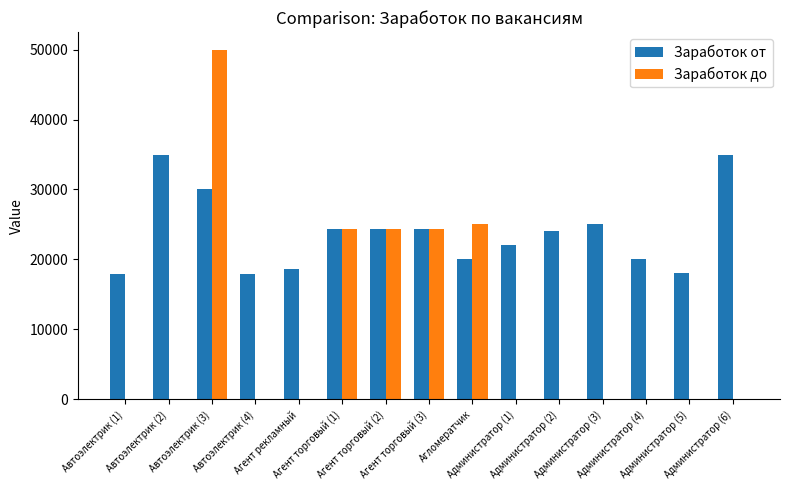

At which label does Заработок от first exceed 24000?

Автоэлектрик (2)